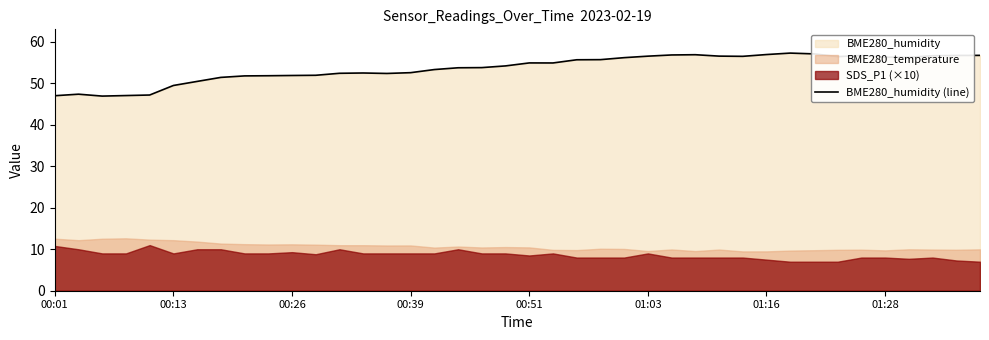

The value of BME280_humidity (line) at 00:51 is 13.9. True or false?

False